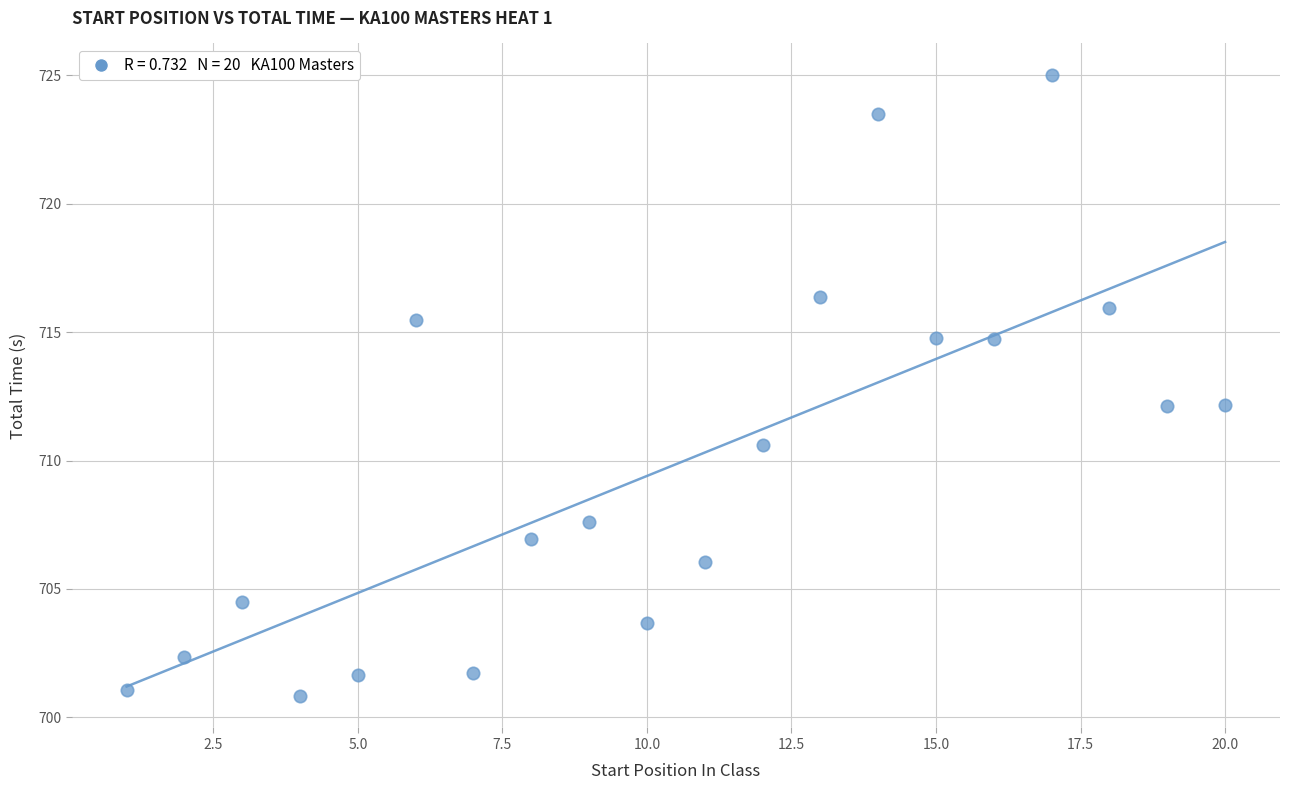

What is the range of X values (max minus min)?

19.0